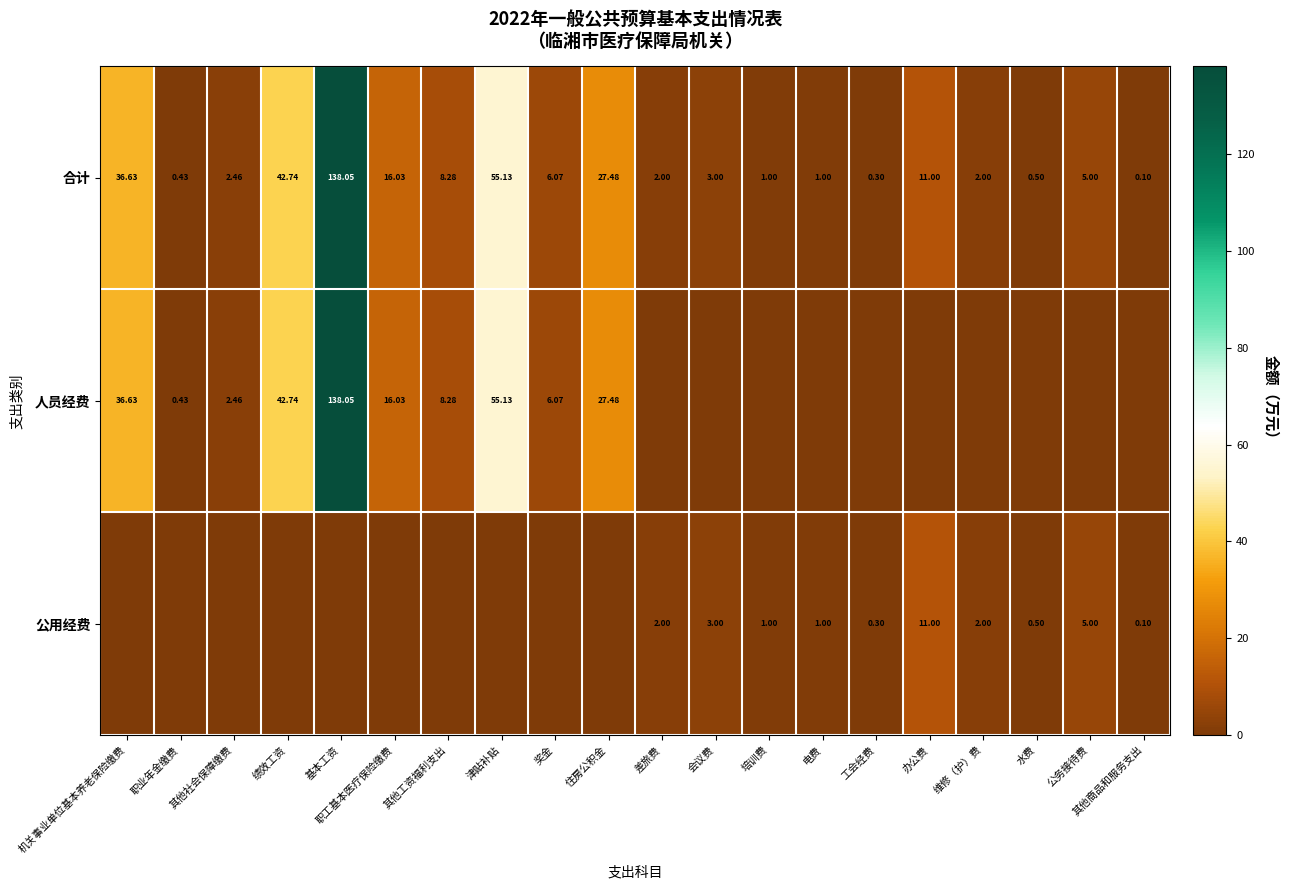

At which category is the sum across all series the highest?

基本工资